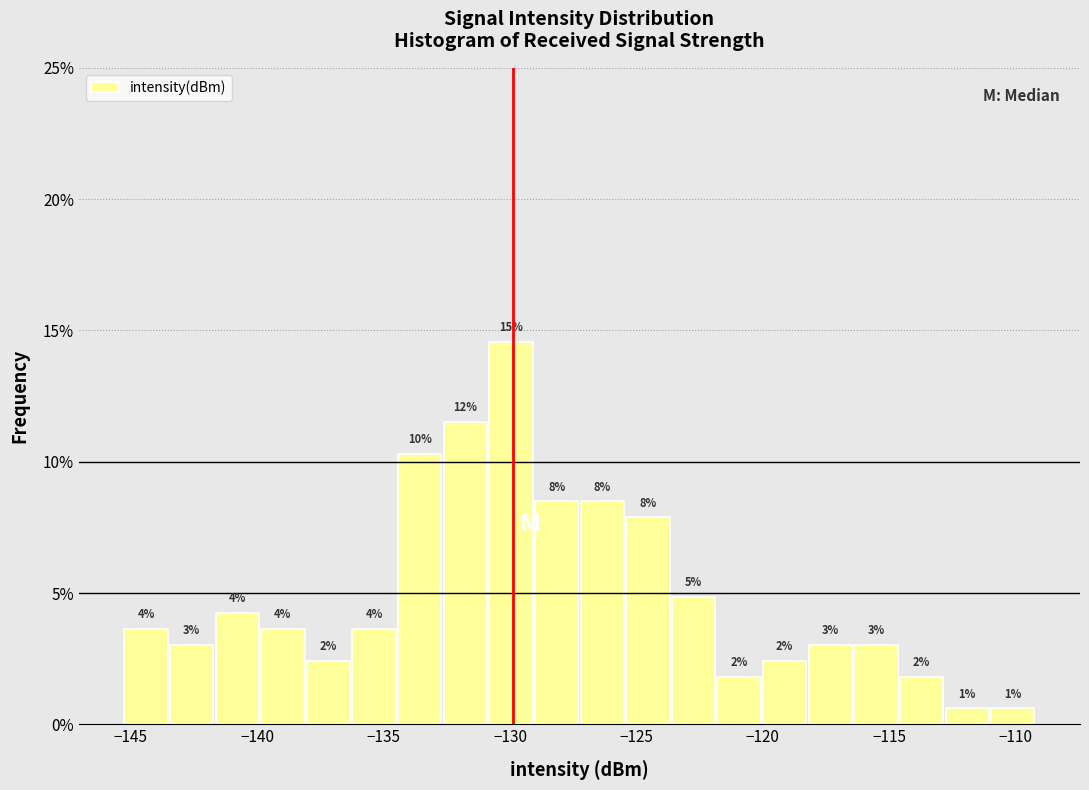

Around what value on the x-axis is the tallest bar? Give the approximate position of its centre, as read against the axis.

-130.0